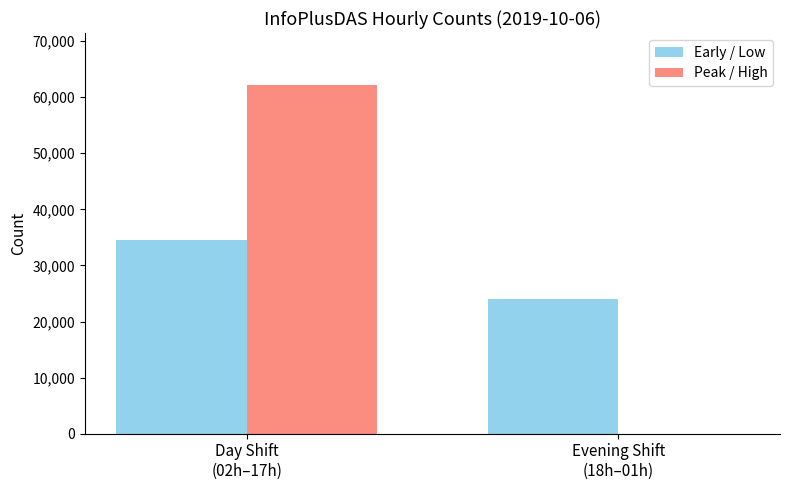

What is the sum of all Early / Low values?

58719